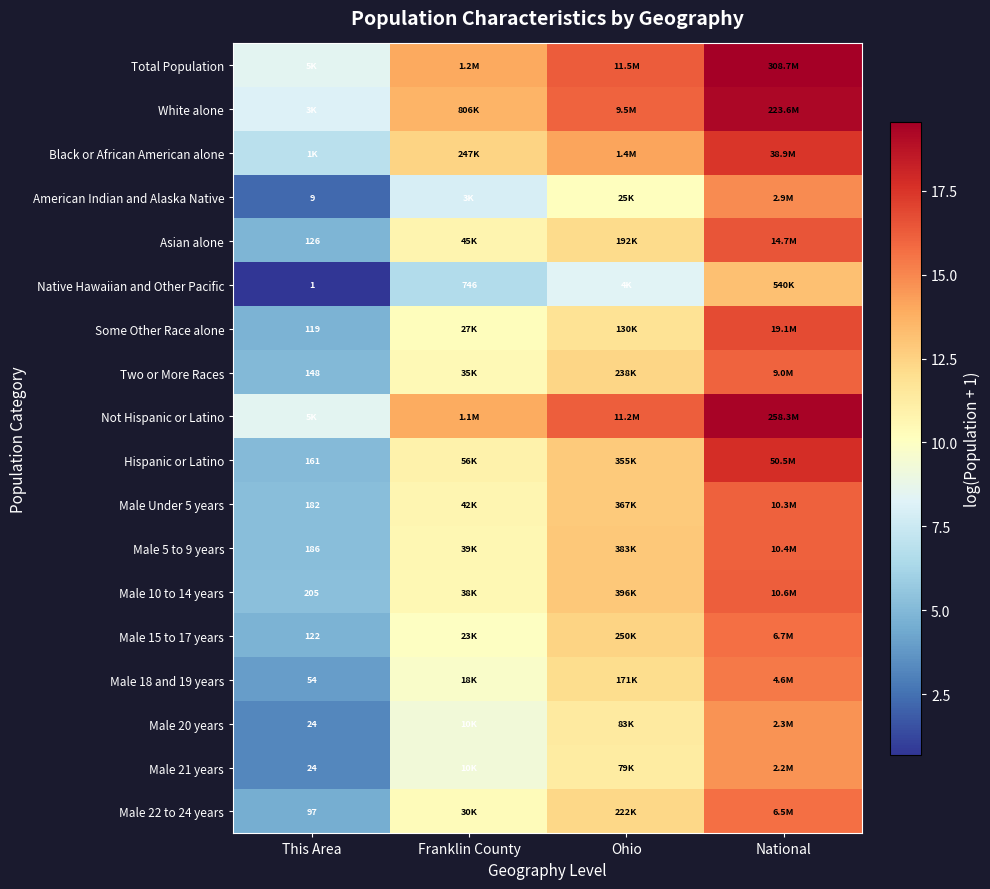

Which label corresponds to the smallest value in the chart?

This Area